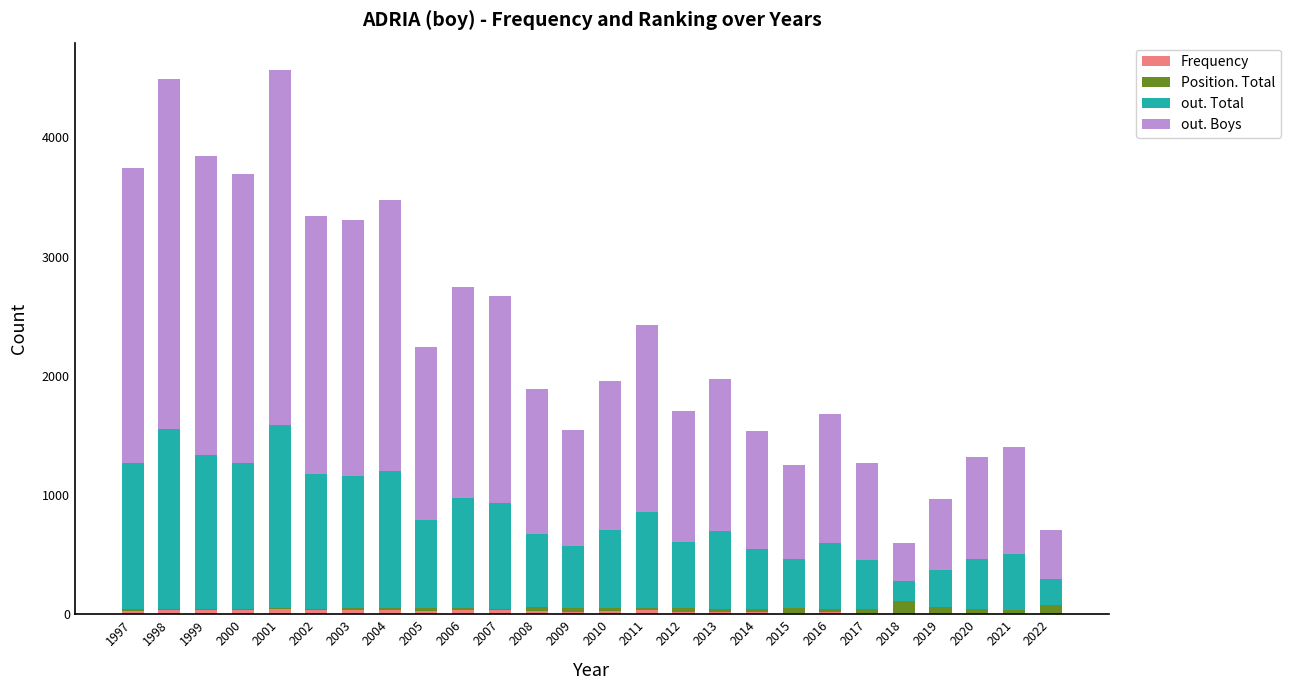

How many series are shown in this chart?

4